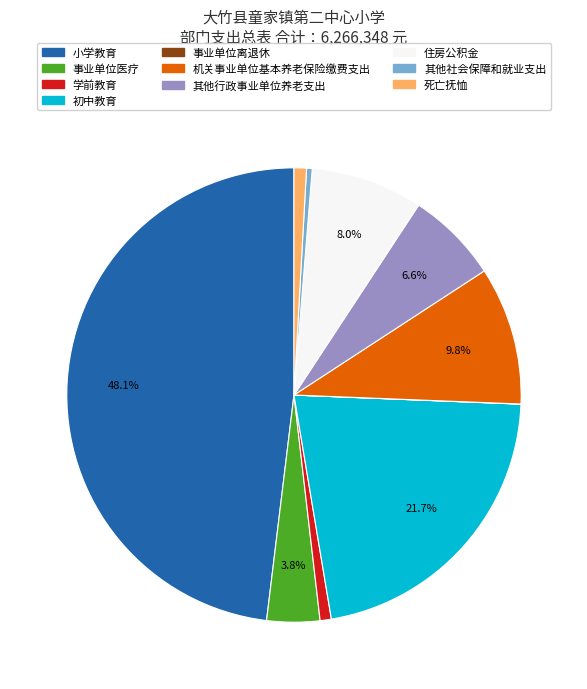

Between 事业单位医疗 and 机关事业单位基本养老保险缴费支出, which is larger?

机关事业单位基本养老保险缴费支出